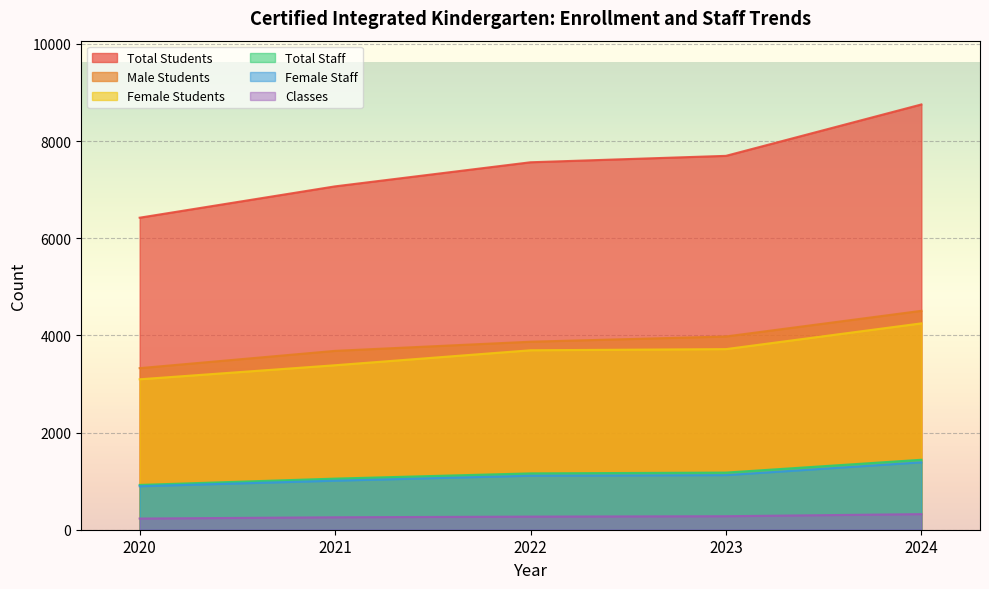

At which category is the sum across all series the highest?

2024